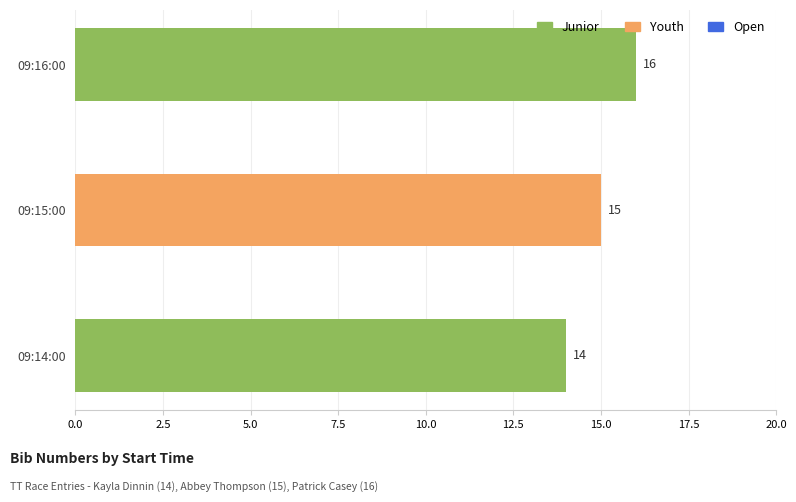

Rank the categories by value from lowest to highest.

09:14:00, 09:15:00, 09:16:00